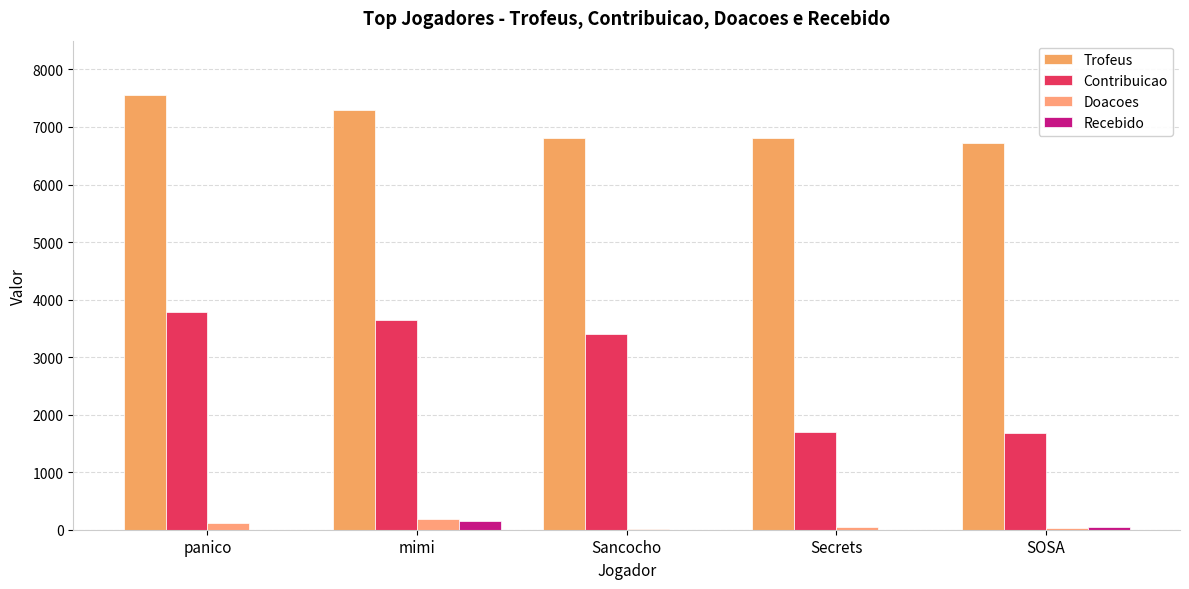

Rank the series by their maximum value, from lowest to highest.

Recebido, Doacoes, Contribuicao, Trofeus